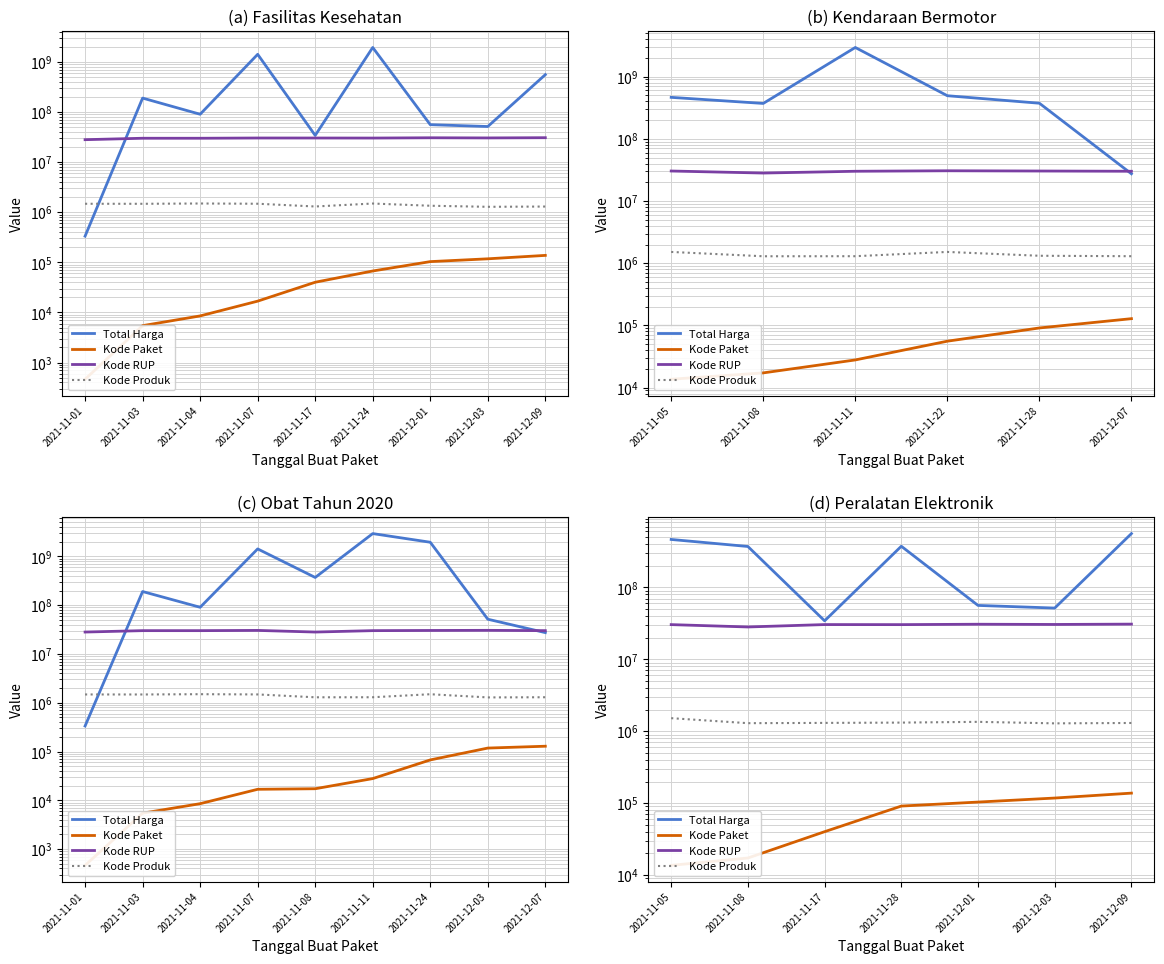

How many lines are shown in the chart?

4